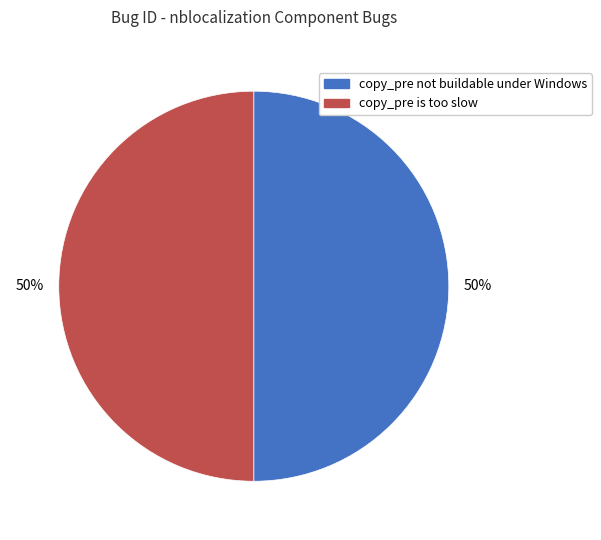

What is the ratio of the value at copy_pre is too slow to the value at copy_pre not buildable under Windows?

1.0